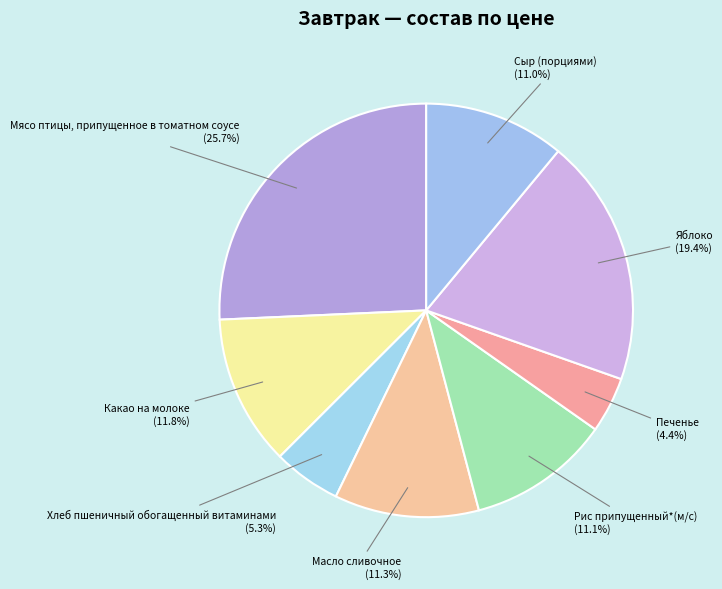

What percentage is the Рис припущенный*(м/с) slice, to the nearest percent?

11%